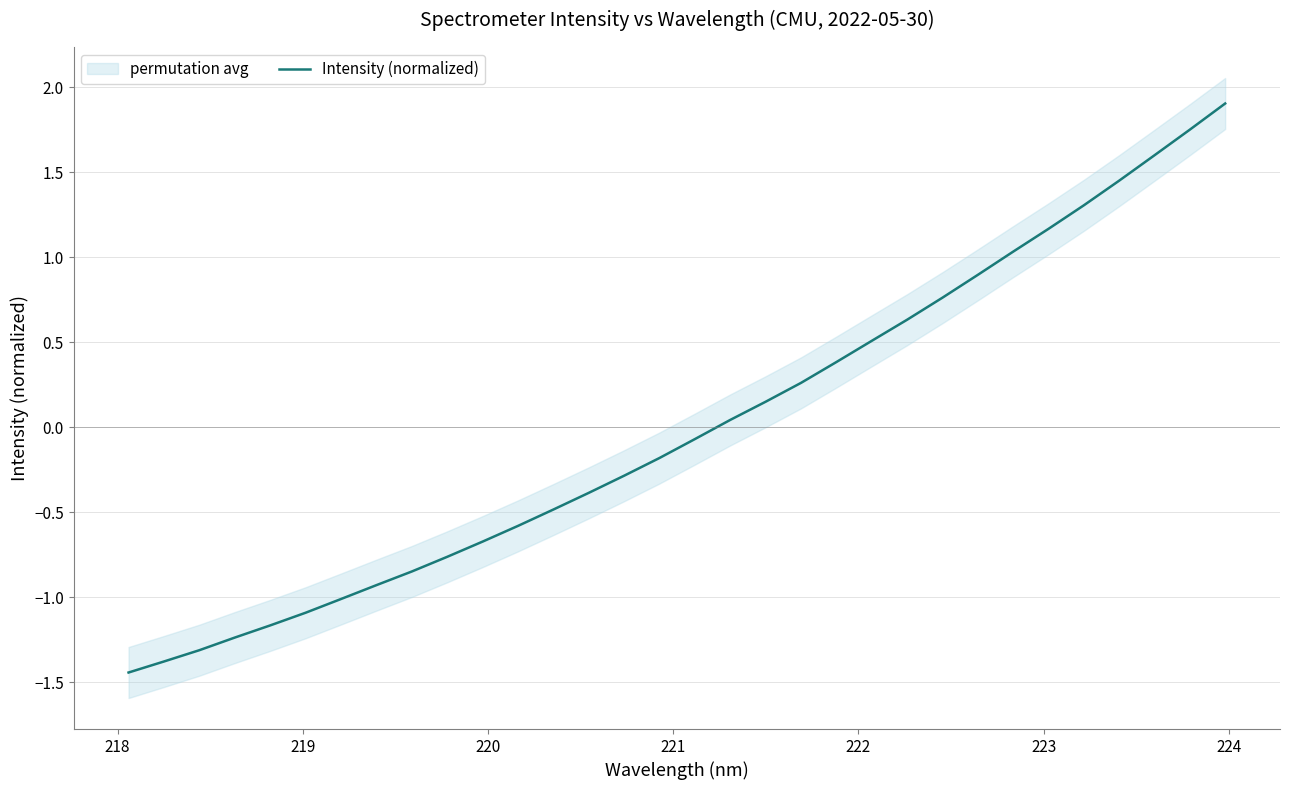

Count the number of values greater than 0.

15